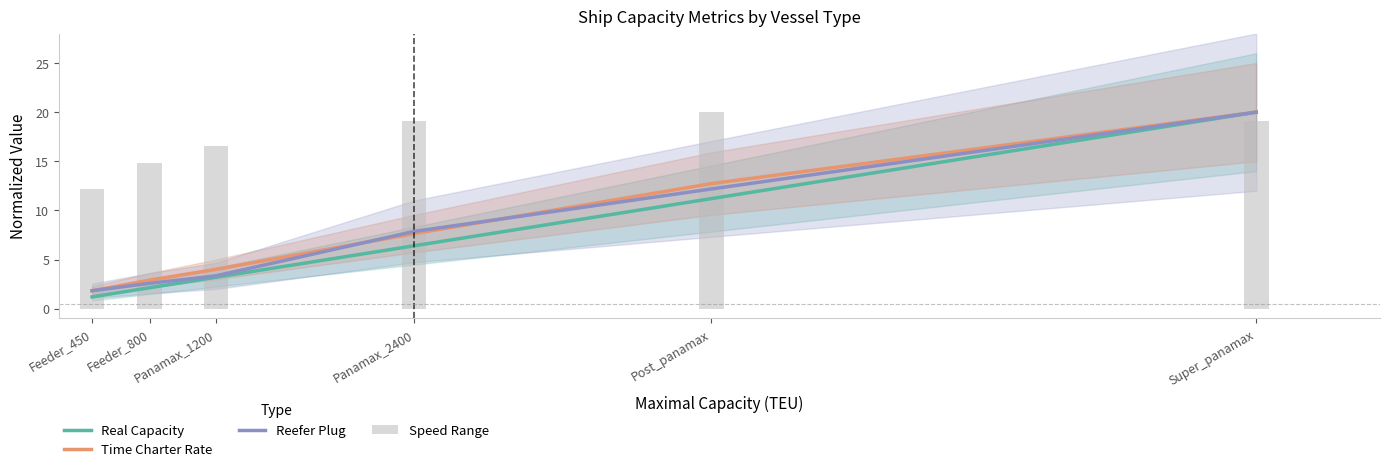

What is the total value across all series at Feeder_800?

7.6